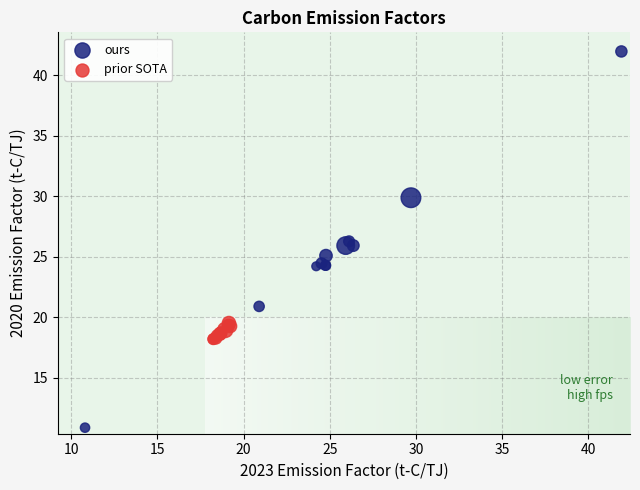

Which series contains the highest Y value?

ours